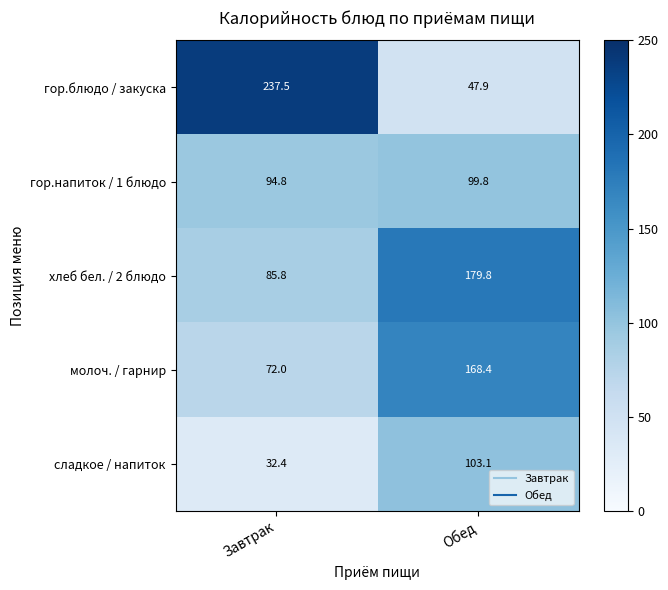

At which category is the sum across all series the highest?

Обед